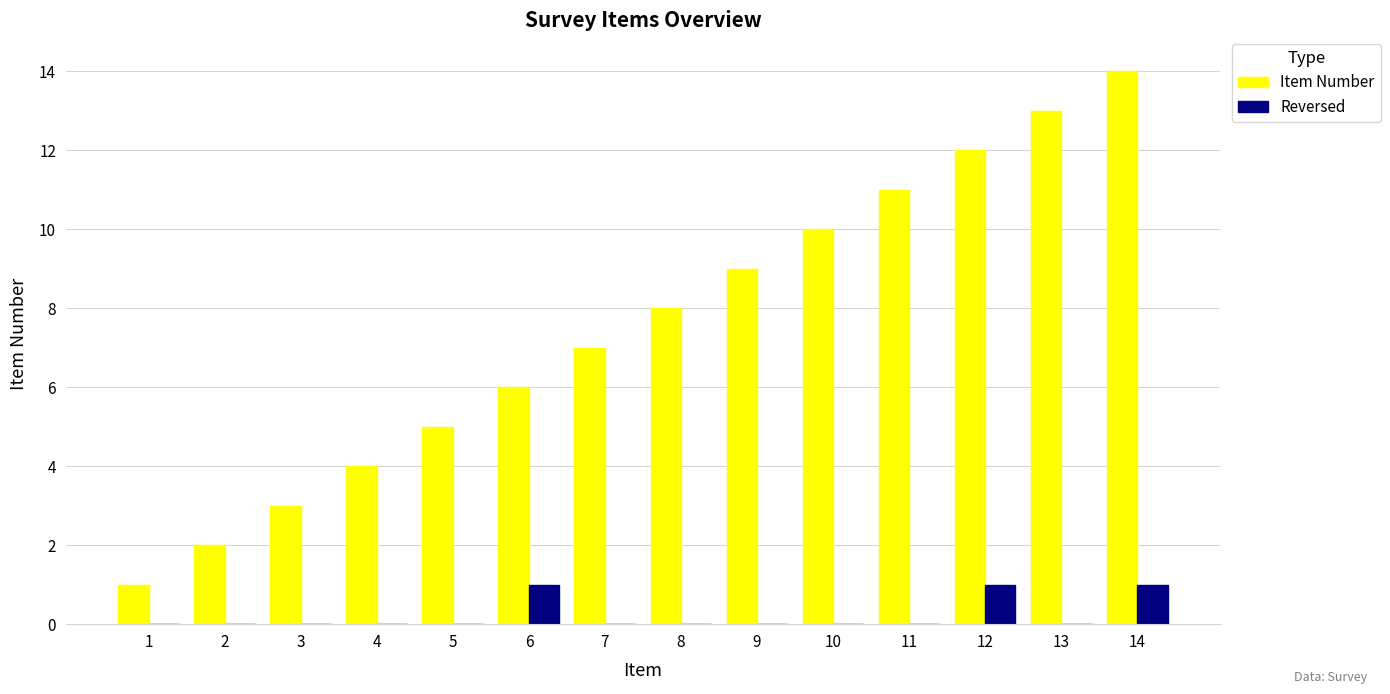

The value of Reversed at 1 is 0. True or false?

True